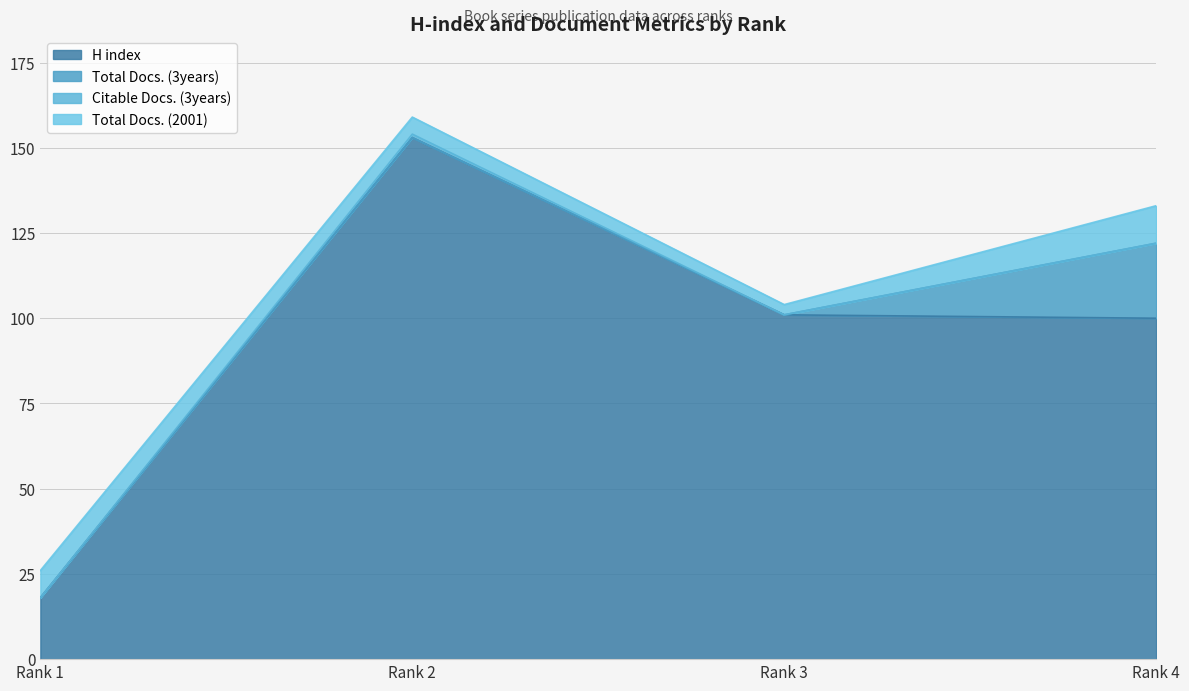

Reading right to left, list all the values displayed in this chart.

H index: 100	101	153	18
Total Docs. (3years): 22	0	0	0
Citable Docs. (3years): 0	0	1	0
Total Docs. (2001): 11	3	5	8